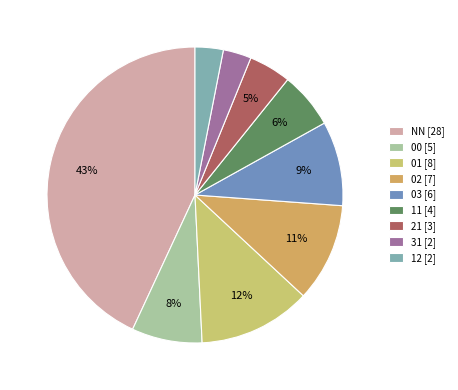

Do 01 and NN together represent more than half of the pie?

Yes